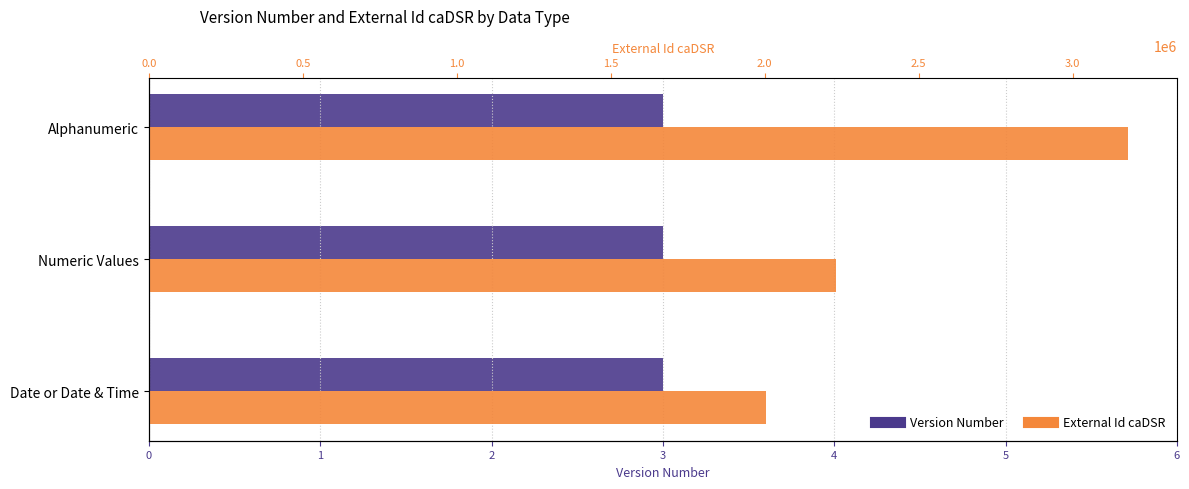

What is the total value across all series at 1?

2230047.2